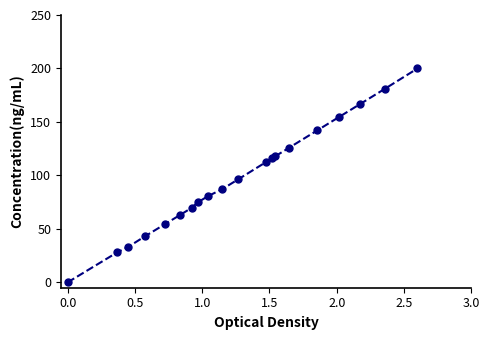

Reading left to right, what are all the values shown in this chart?

0.0	28.0	33.3	43.0	54.5	62.9	69.7	74.7	80.5	87.2	96.4	112.7	115.9	118.0	126.0	142.0	154.8	166.6	180.8	200.0